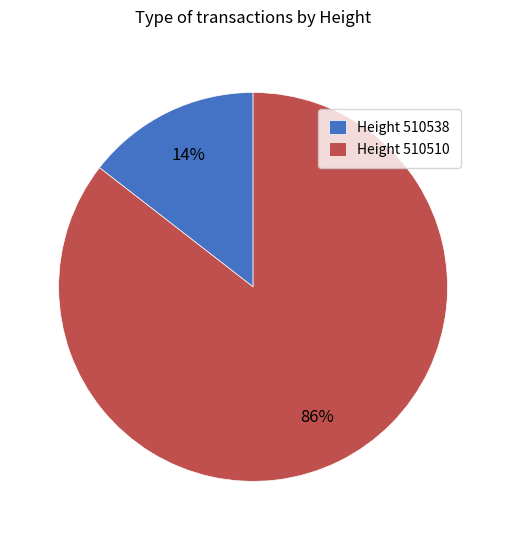

Is there any slice that represents more than half of the pie?

Yes